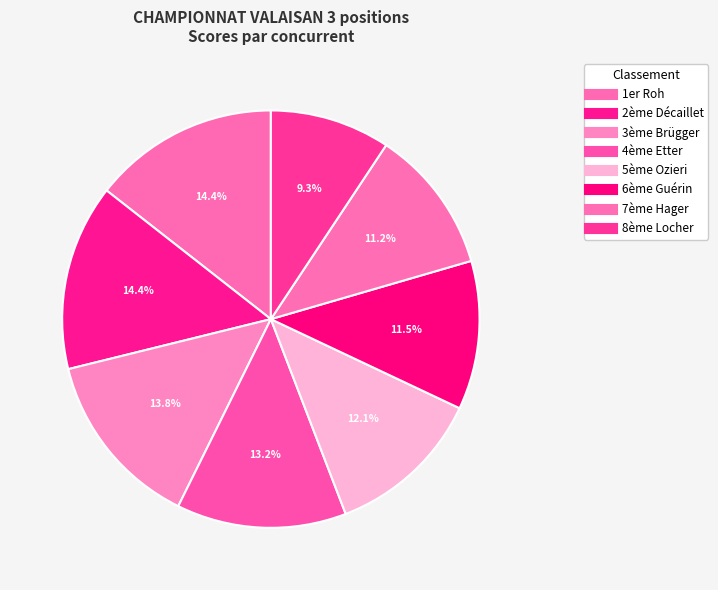

How many segments does this pie chart have?

8